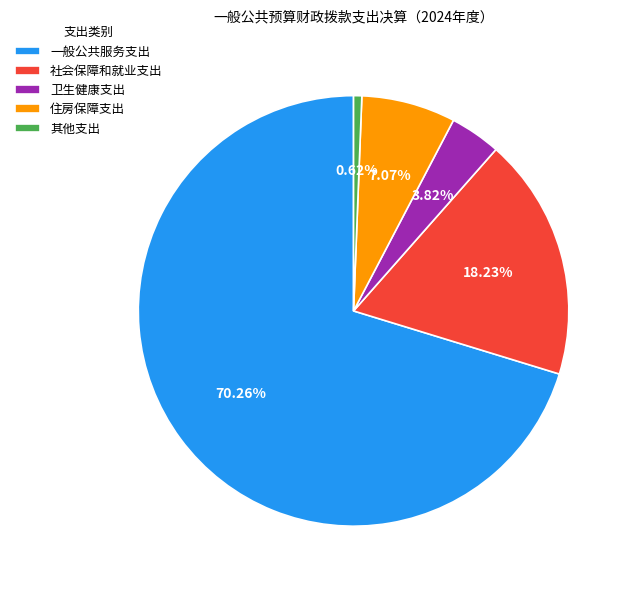

Does 社会保障和就业支出 account for over 50% of the chart?

No